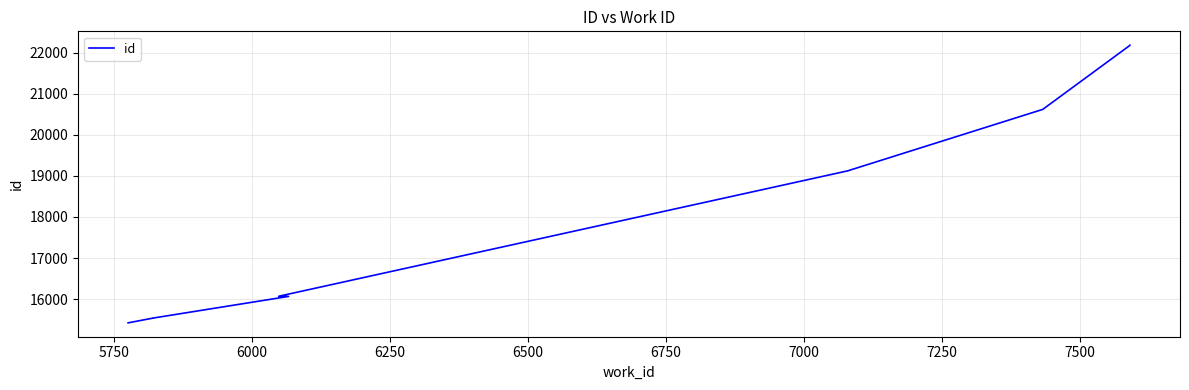

What is the change in value from 6750 to 7500?

+3058